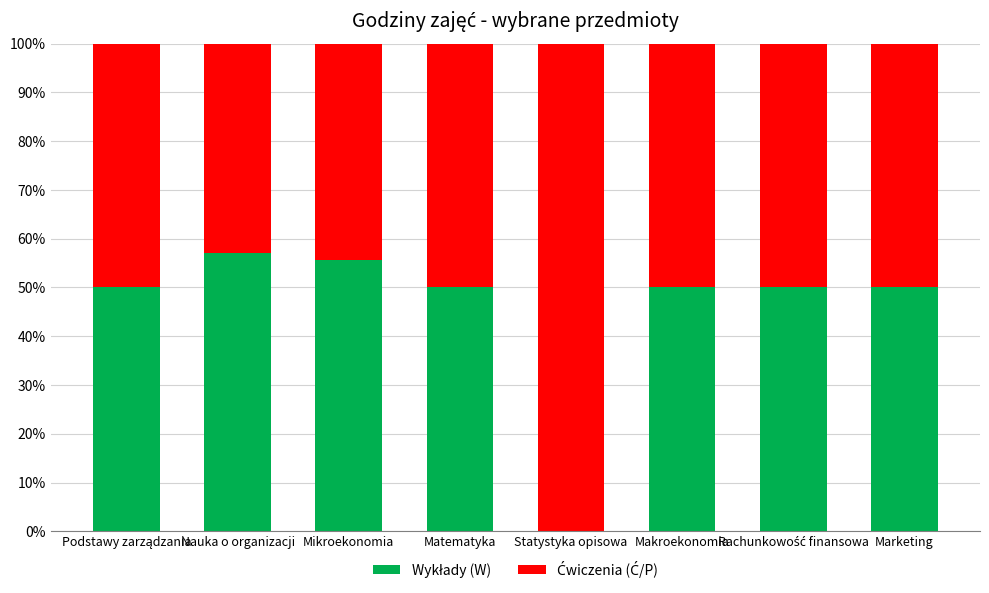

What is the total value across all series at Mikroekonomia?

100.0